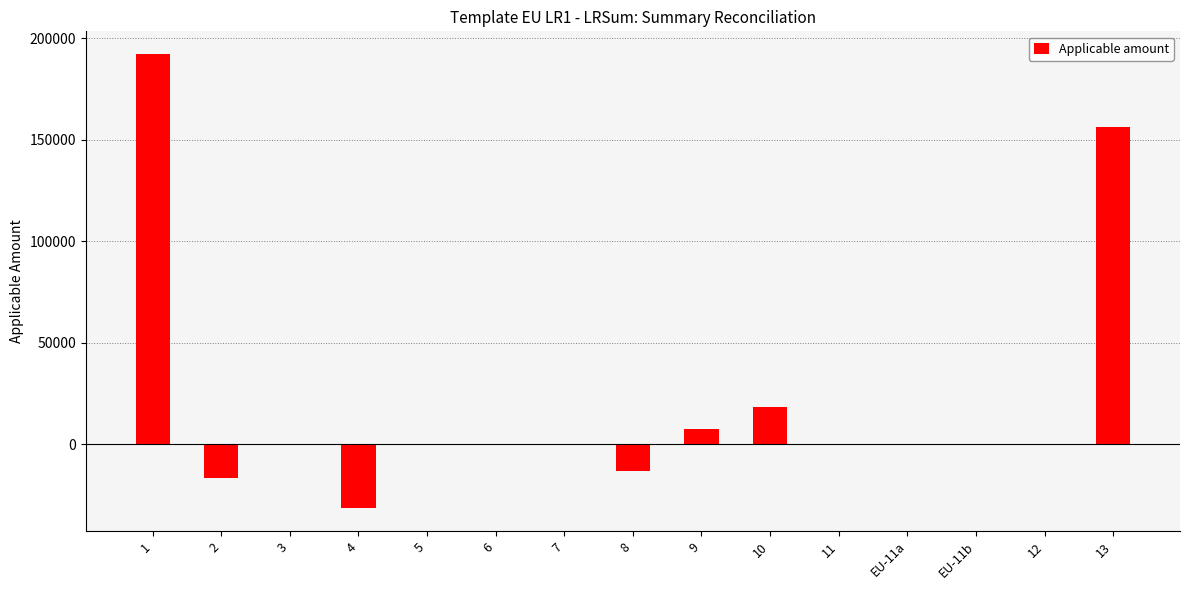

What is the greatest value displayed?

192150.5